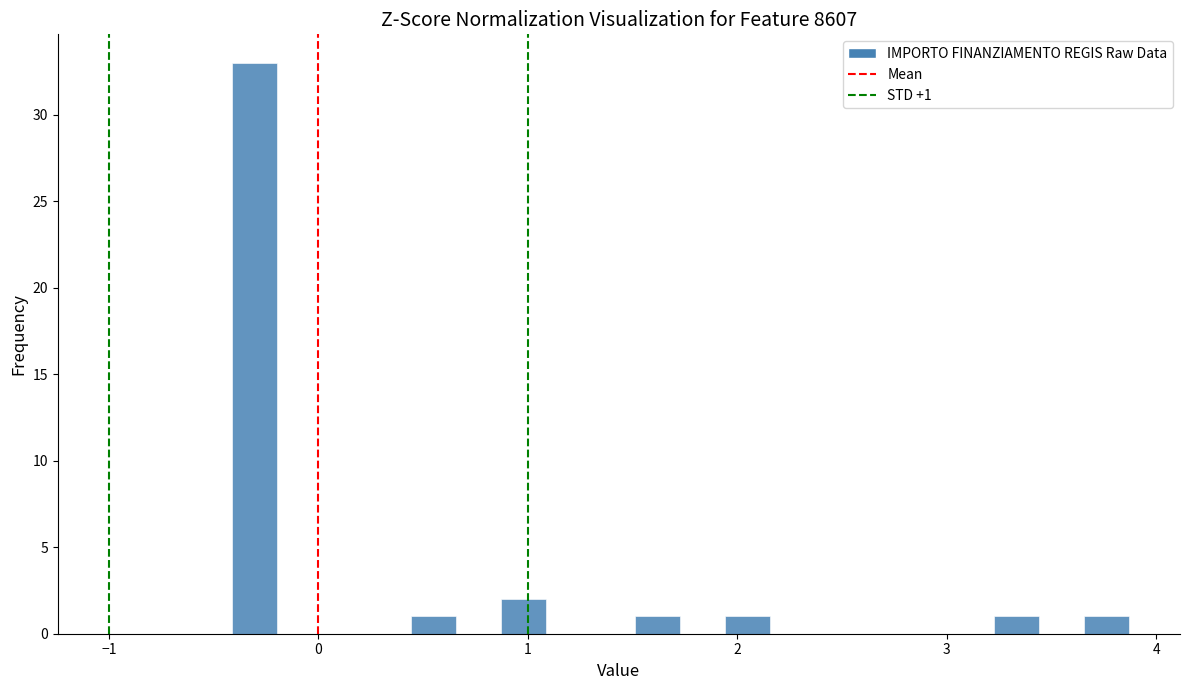

Read against the x-axis, roughly where is the centre of the tallest bar?

-0.3